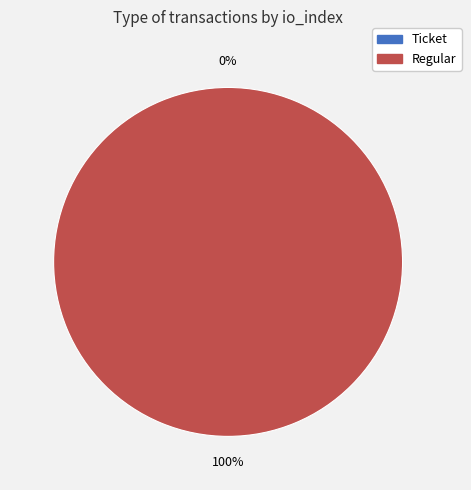

Which category has the biggest portion of the pie?

Regular